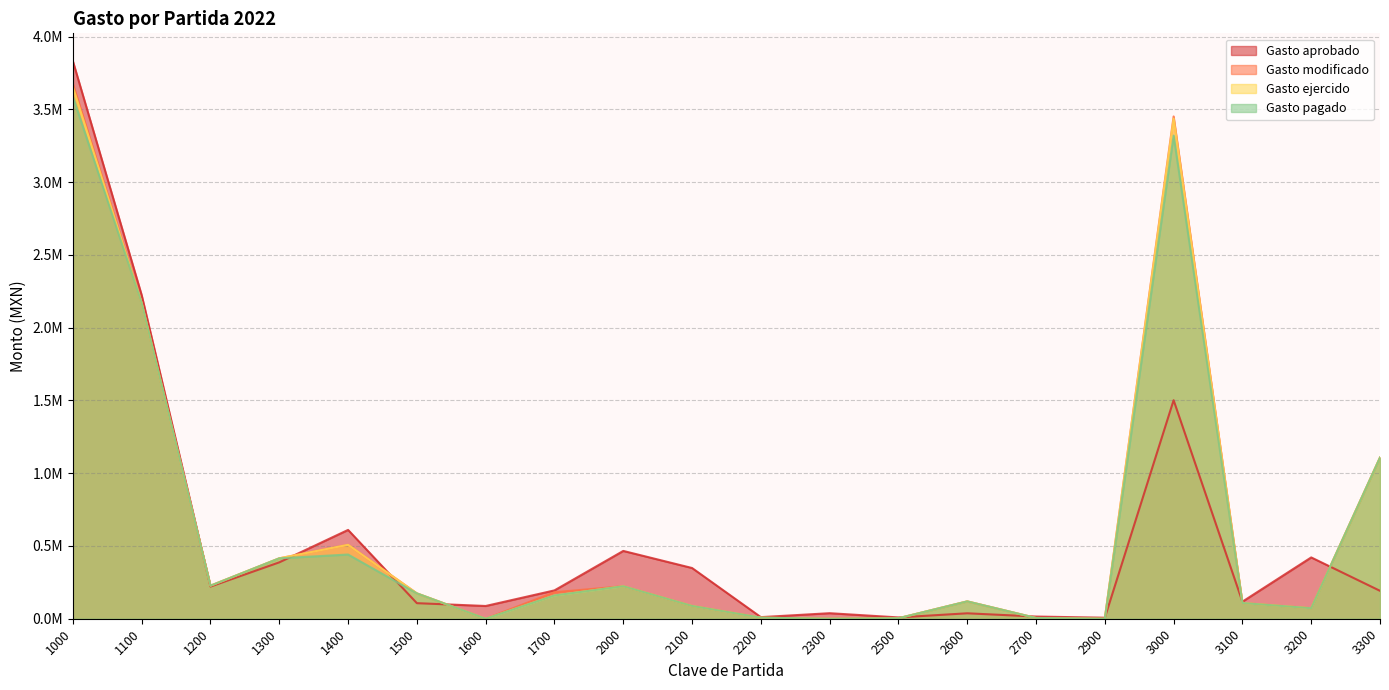

True or false: Gasto modificado and Gasto pagado intersect in this chart.

False